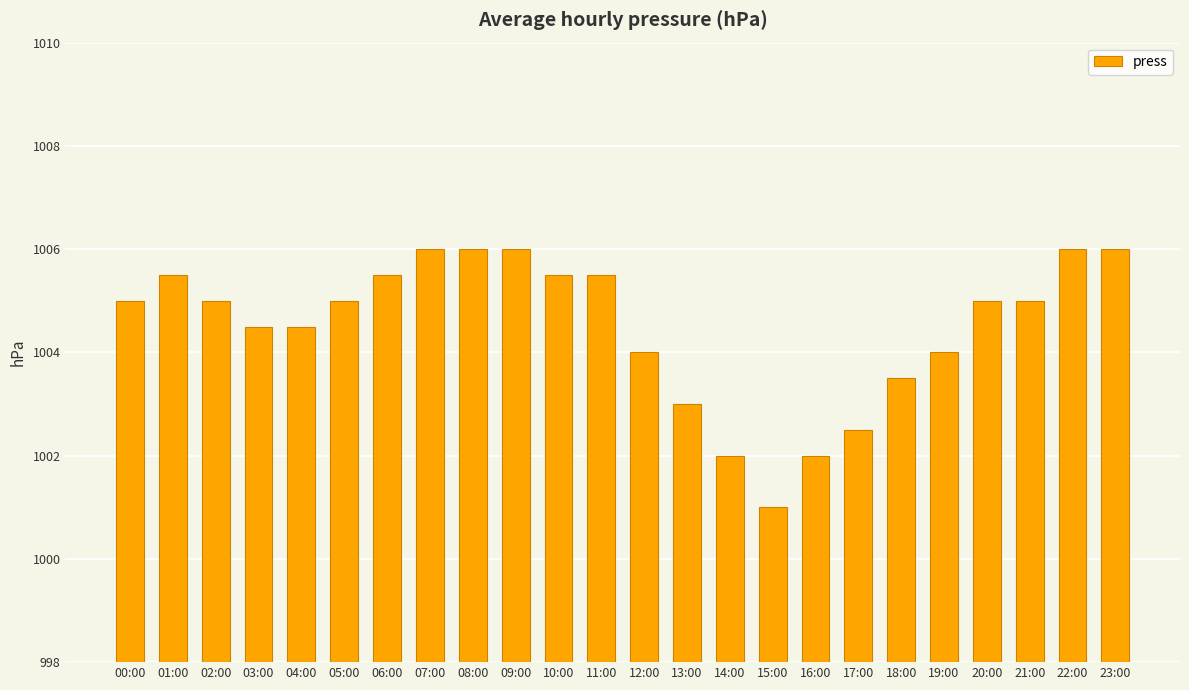

Read the value at 22:00.

1006.0